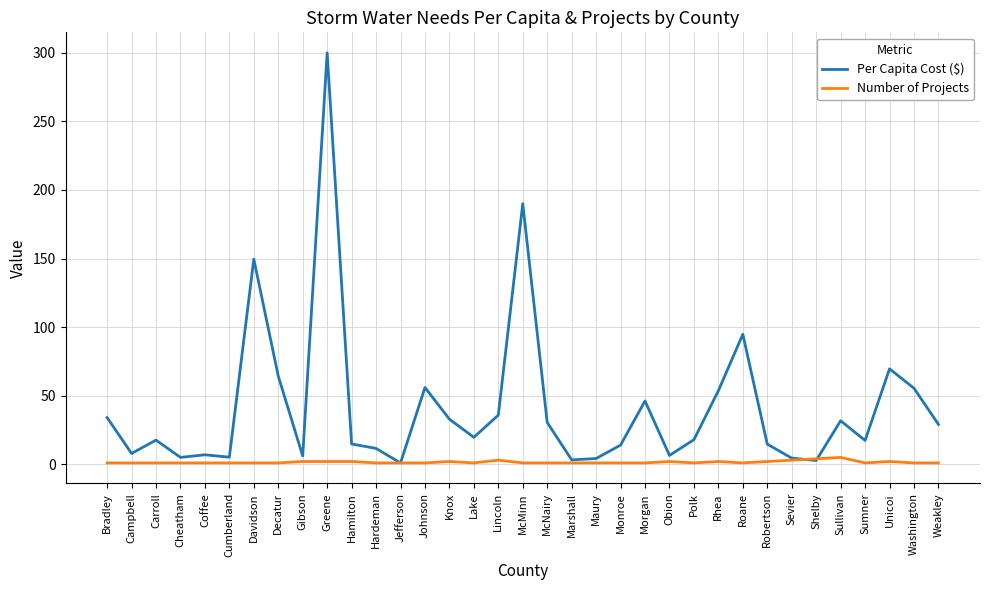

Does the chart display data point markers on the line(s)?

No